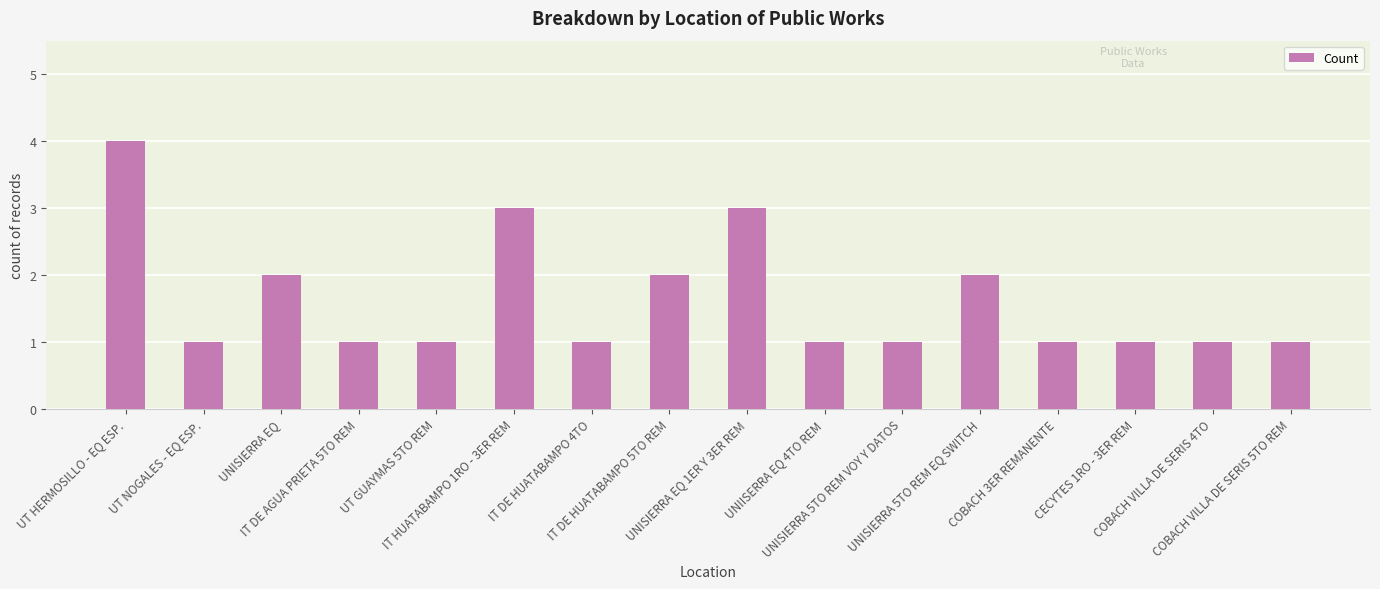

What is the label of the 10th bar from the left?

UNIISERRA EQ 4TO REM